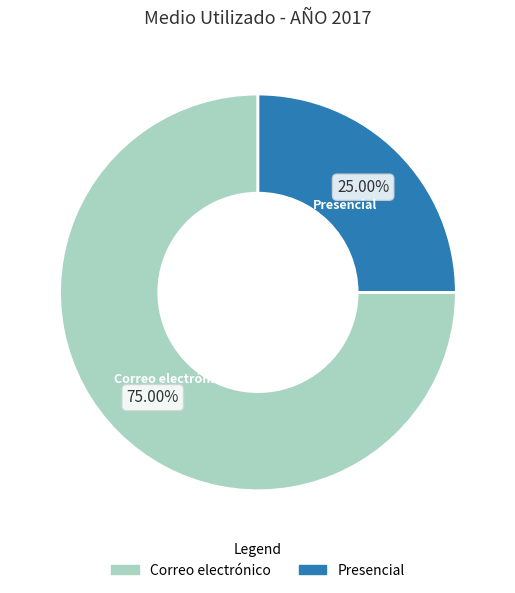

Which category has the smallest portion of the pie?

Presencial